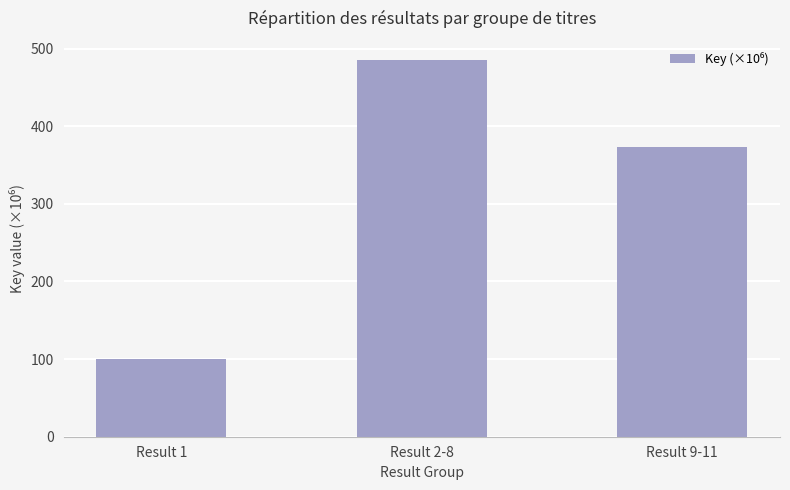

What is the value of the 2nd bar from the left?

485.7